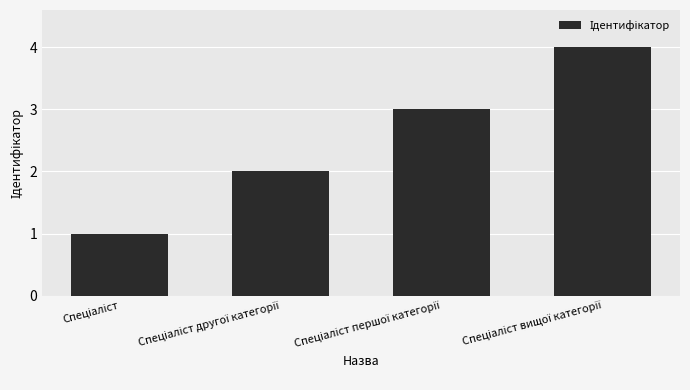

Reading left to right, extract all data points from this chart.

1	2	3	4